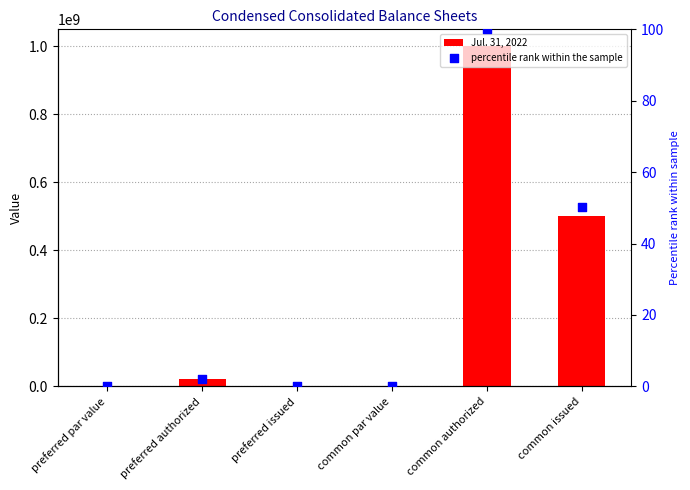

At which category is the sum across all series the highest?

common authorized